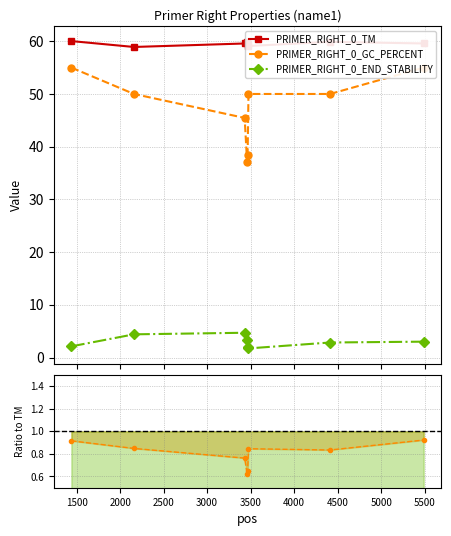

True or false: PRIMER_RIGHT_0_END_STABILITY ratio and PRIMER_RIGHT_0_END_STABILITY cross at least once.

False